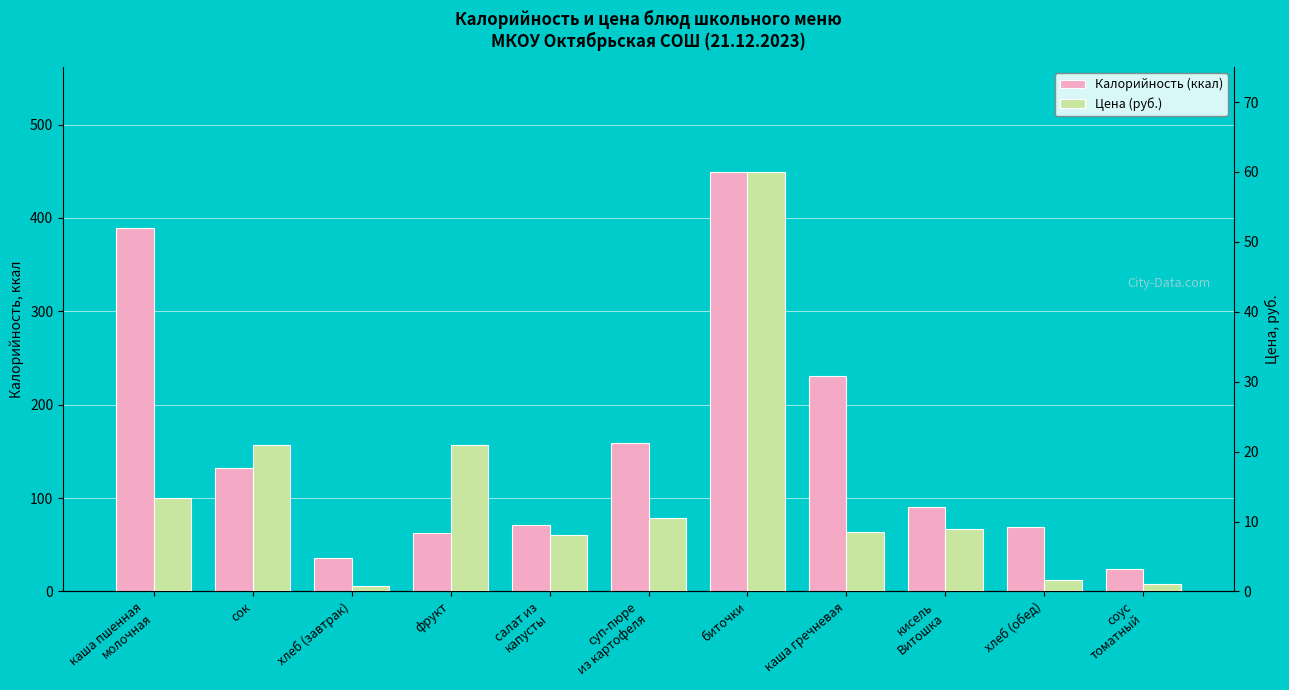

The value of Калорийность (ккал) at сок is 132.0. True or false?

True